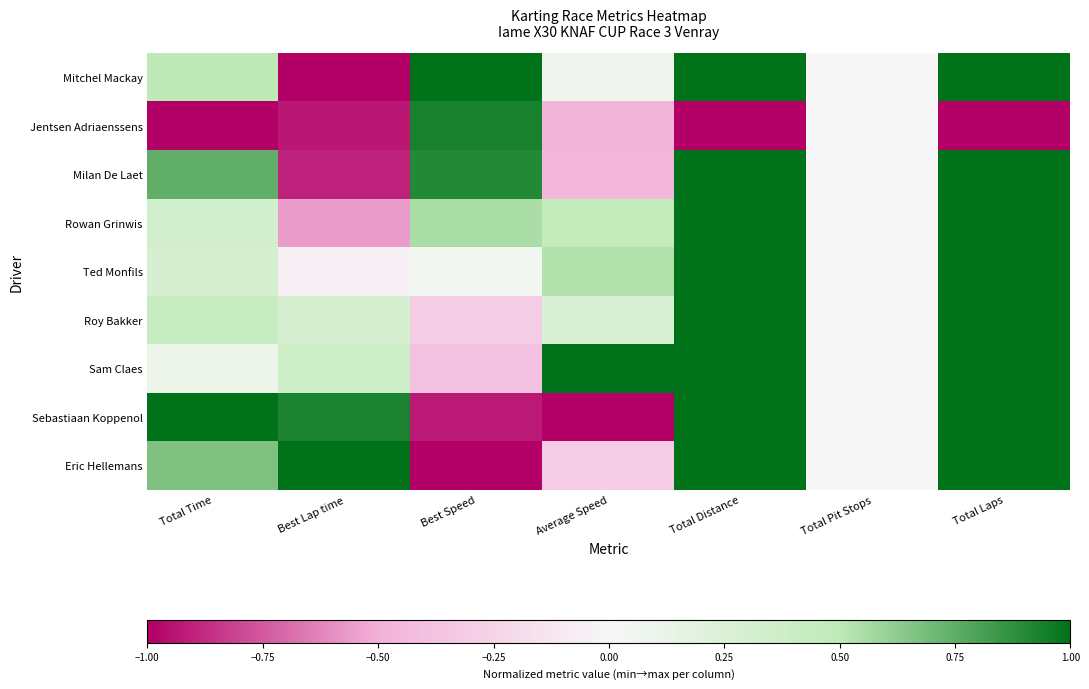

Reading right to left, what are all the values shown in this chart?

Mitchel Mackay: Total Laps=1.0	Total Pit Stops=0.0	Total Distance=1.0	Average Speed=0.1	Best Speed=1.0	Best Lap time=-1.0	Total Time=0.5
Jentsen Adriaenssens: Total Laps=-1.0	Total Pit Stops=0.0	Total Distance=-1.0	Average Speed=-0.5	Best Speed=0.9	Best Lap time=-0.9	Total Time=-1.0
Milan De Laet: Total Laps=1.0	Total Pit Stops=0.0	Total Distance=1.0	Average Speed=-0.5	Best Speed=0.9	Best Lap time=-0.9	Total Time=0.7
Rowan Grinwis: Total Laps=1.0	Total Pit Stops=0.0	Total Distance=1.0	Average Speed=0.5	Best Speed=0.5	Best Lap time=-0.6	Total Time=0.3
Ted Monfils: Total Laps=1.0	Total Pit Stops=0.0	Total Distance=1.0	Average Speed=0.5	Best Speed=0.1	Best Lap time=-0.1	Total Time=0.3
Roy Bakker: Total Laps=1.0	Total Pit Stops=0.0	Total Distance=1.0	Average Speed=0.3	Best Speed=-0.3	Best Lap time=0.3	Total Time=0.4
Sam Claes: Total Laps=1.0	Total Pit Stops=0.0	Total Distance=1.0	Average Speed=1.0	Best Speed=-0.4	Best Lap time=0.4	Total Time=0.1
Sebastiaan Koppenol: Total Laps=1.0	Total Pit Stops=0.0	Total Distance=1.0	Average Speed=-1.0	Best Speed=-0.9	Best Lap time=0.9	Total Time=1.0
Eric Hellemans: Total Laps=1.0	Total Pit Stops=0.0	Total Distance=1.0	Average Speed=-0.3	Best Speed=-1.0	Best Lap time=1.0	Total Time=0.7